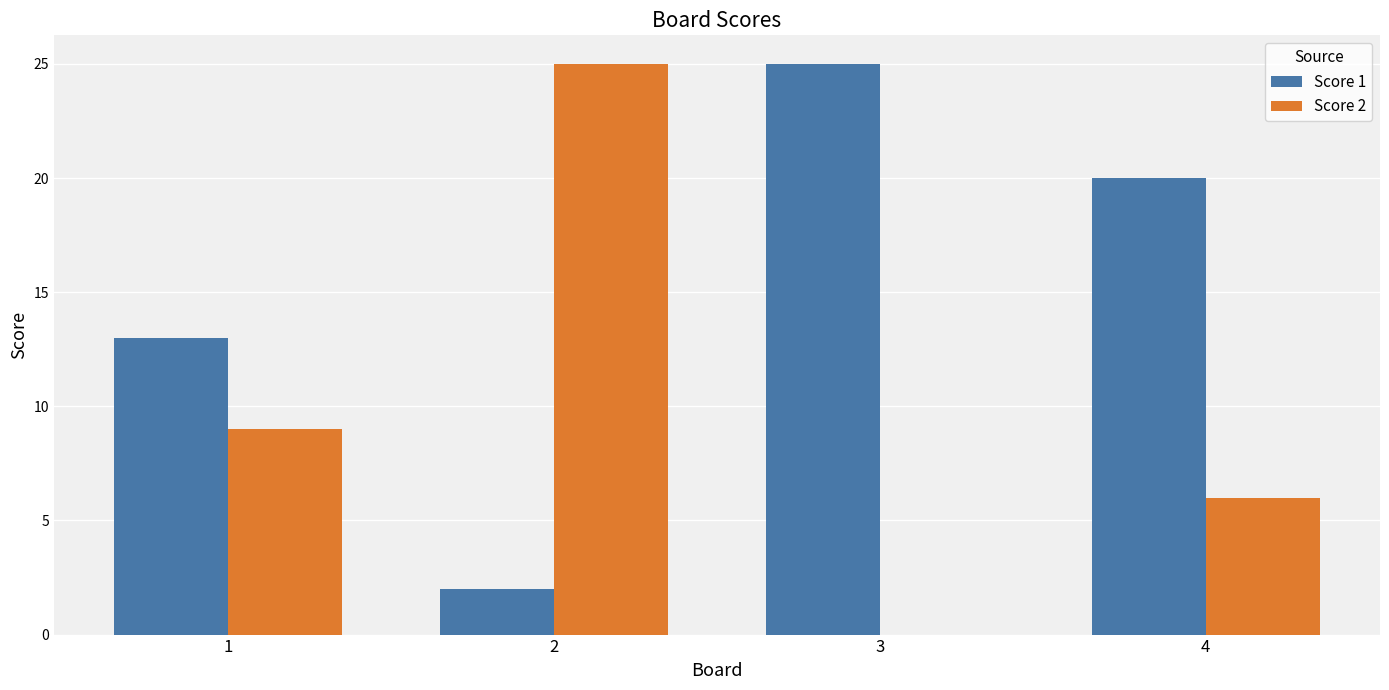

How many groups of bars are there?

4